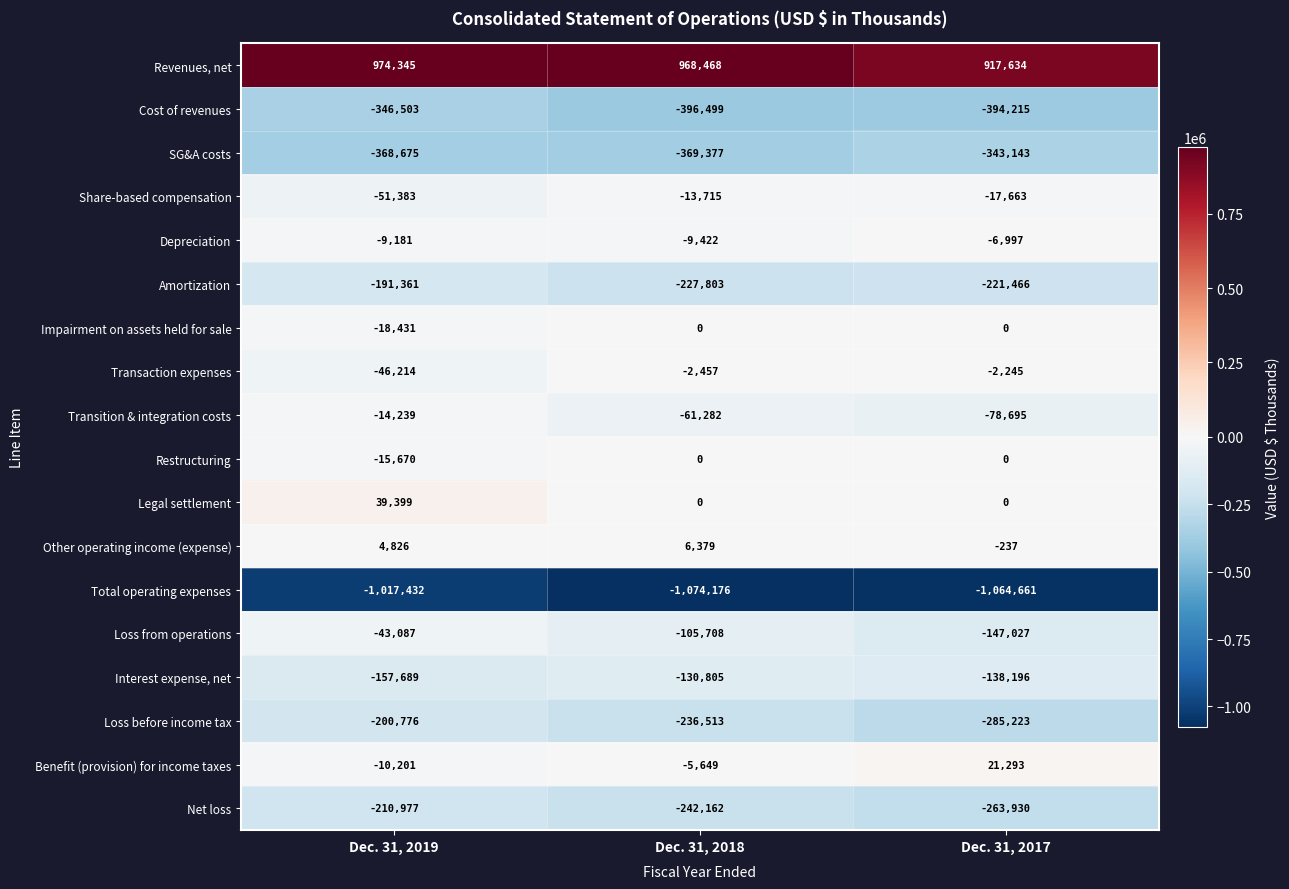

How many distinct data groups are displayed?

18